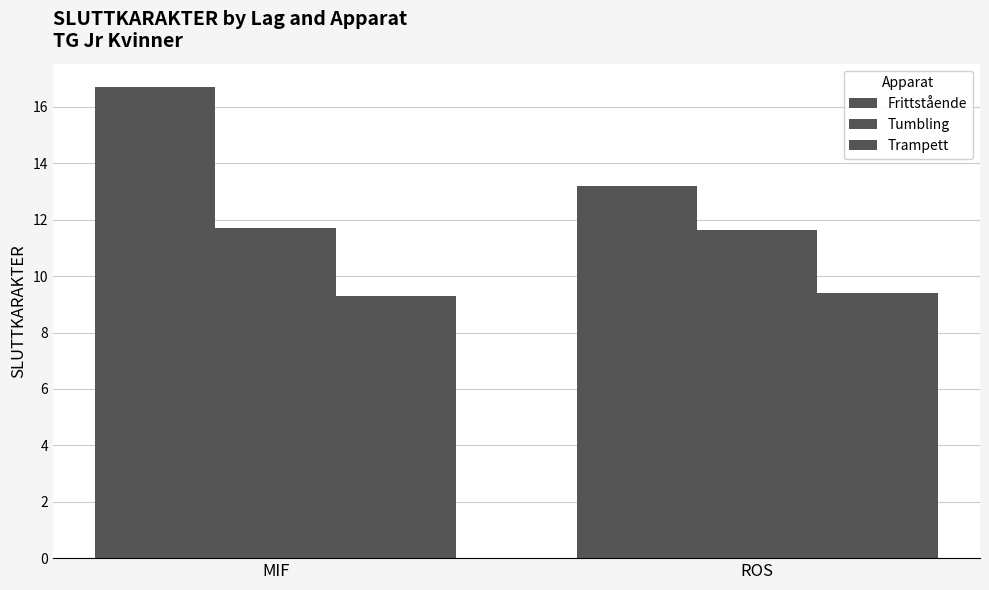

How many bars are there in each group?

3